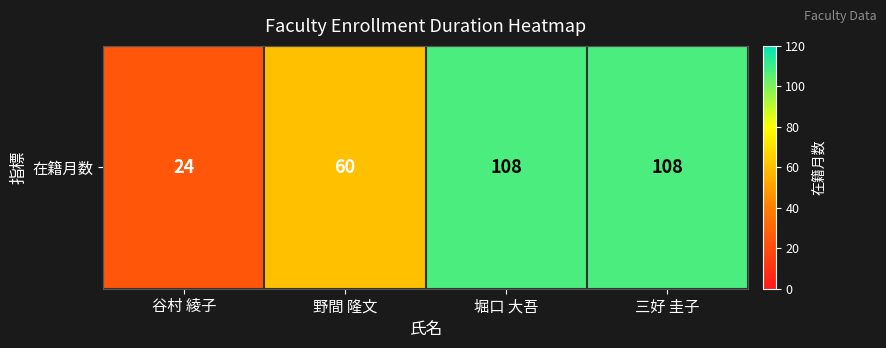

Which label corresponds to the largest value in the chart?

堀口 大吾